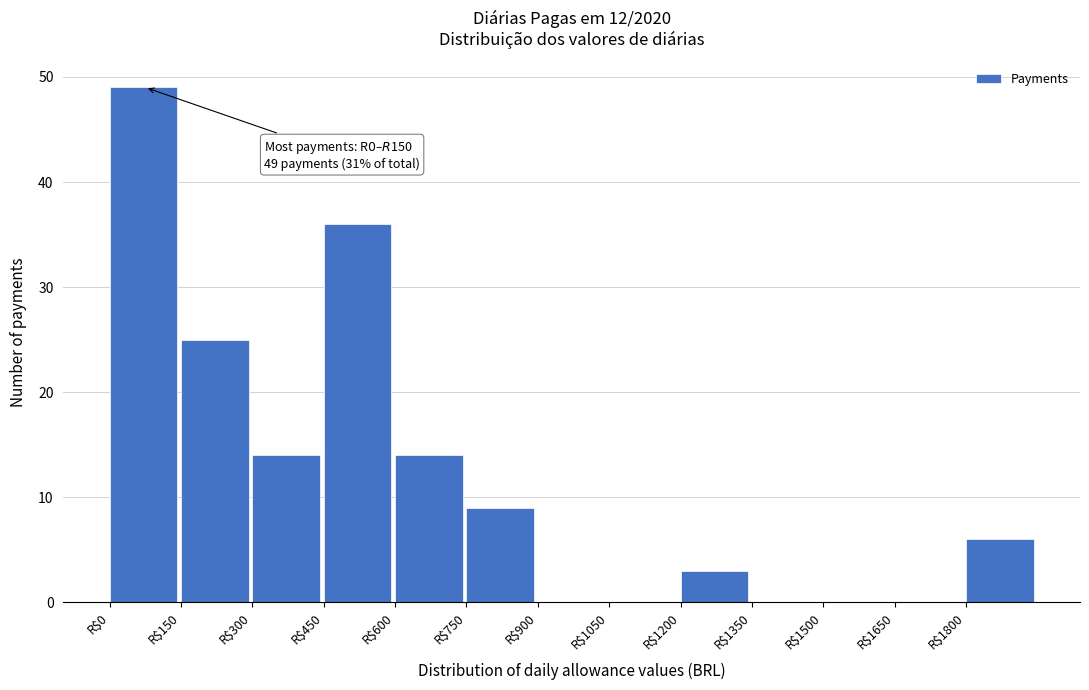

Over which range of the x-axis is the bar tallest?

0 to 150